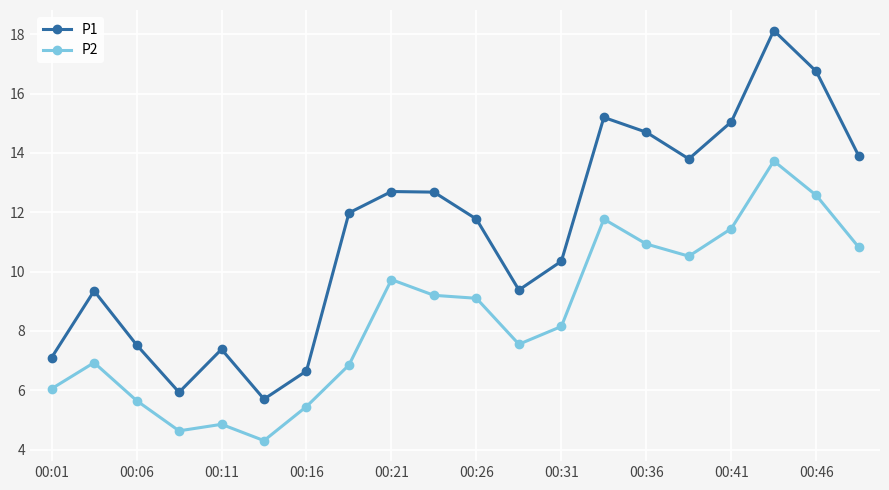

True or false: P1 and P2 cross at least once.

False